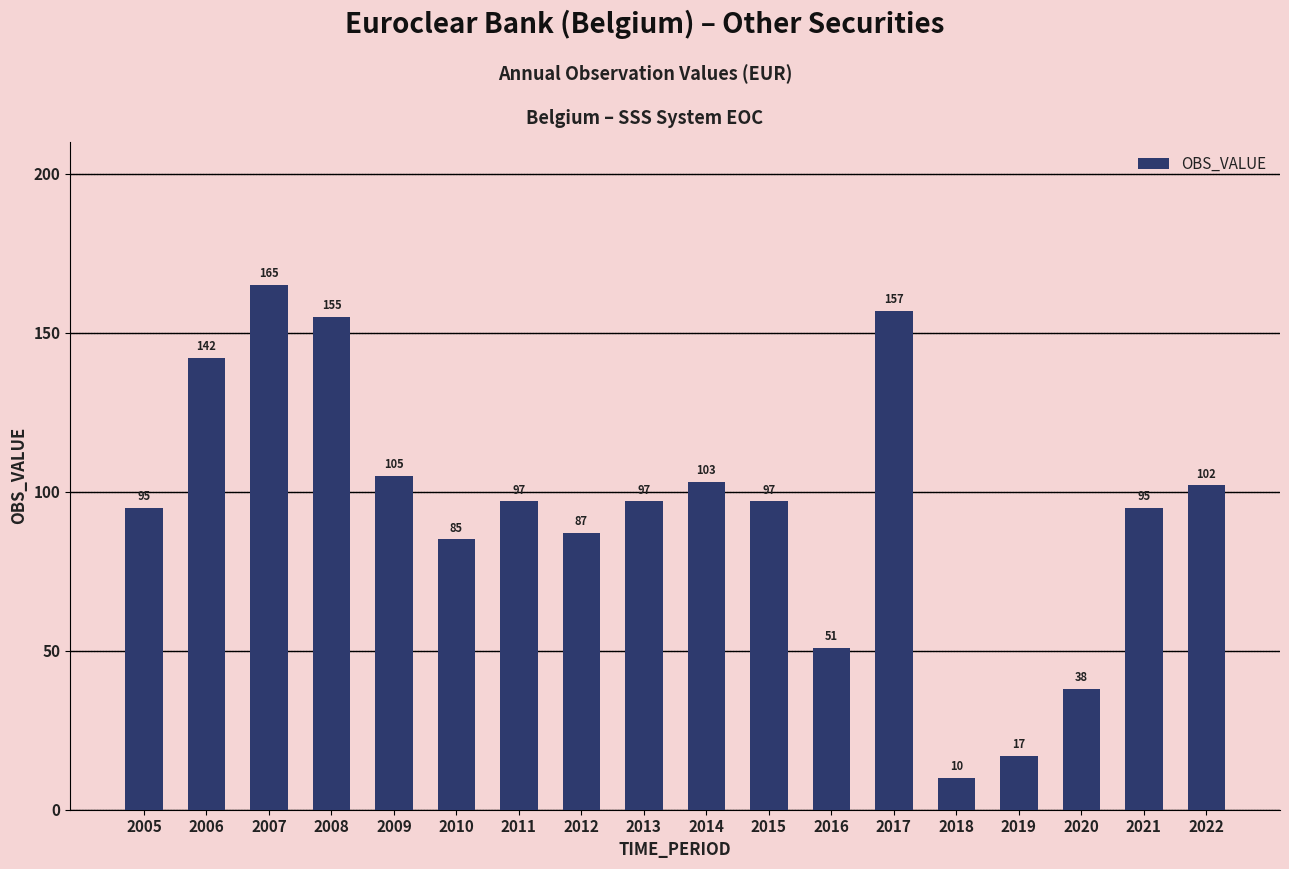

Reading left to right, list all the values displayed in this chart.

95	142	165	155	105	85	97	87	97	103	97	51	157	10	17	38	95	102